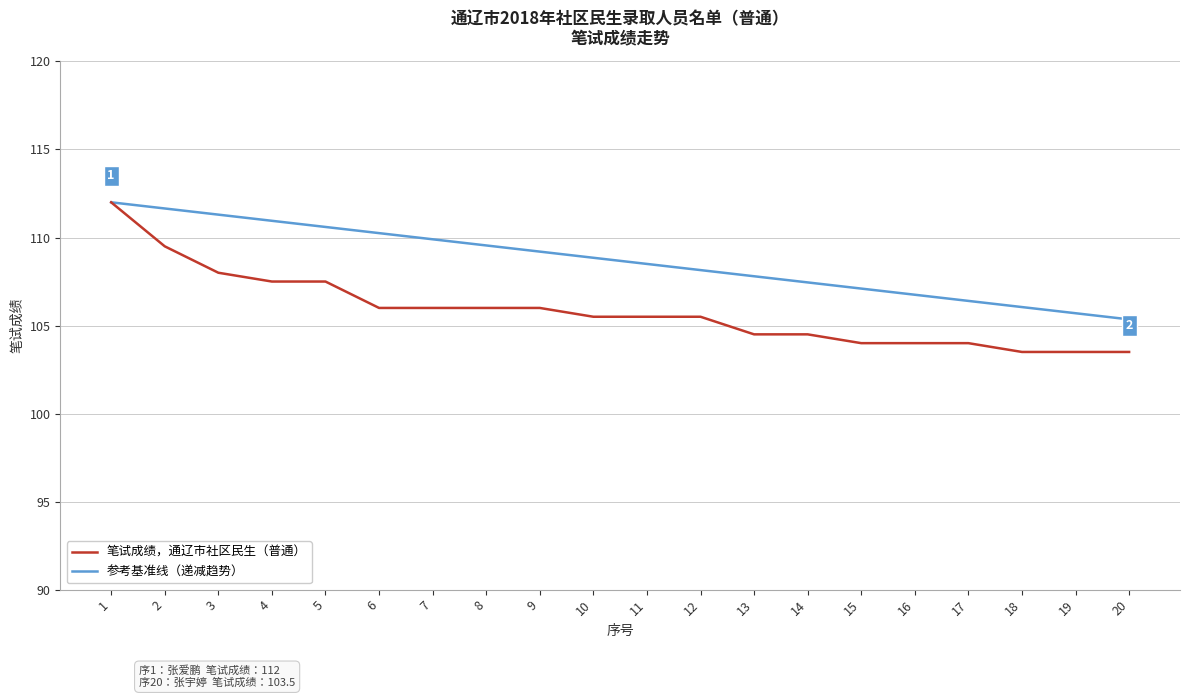

Which series changed the most between 10 and 14?

参考基准线（递减趋势）